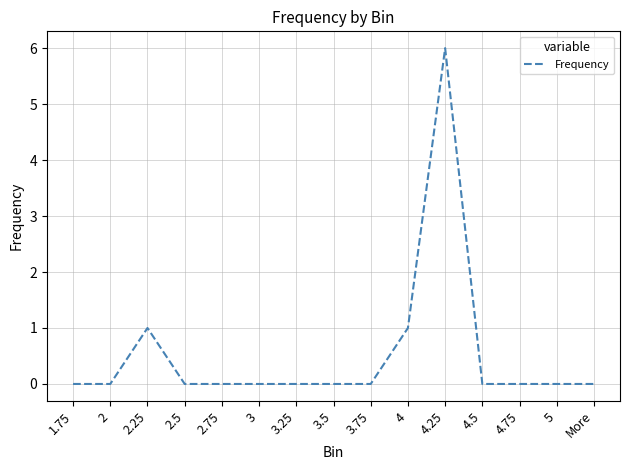

True or false: the data shows 0 at 4.75.

True